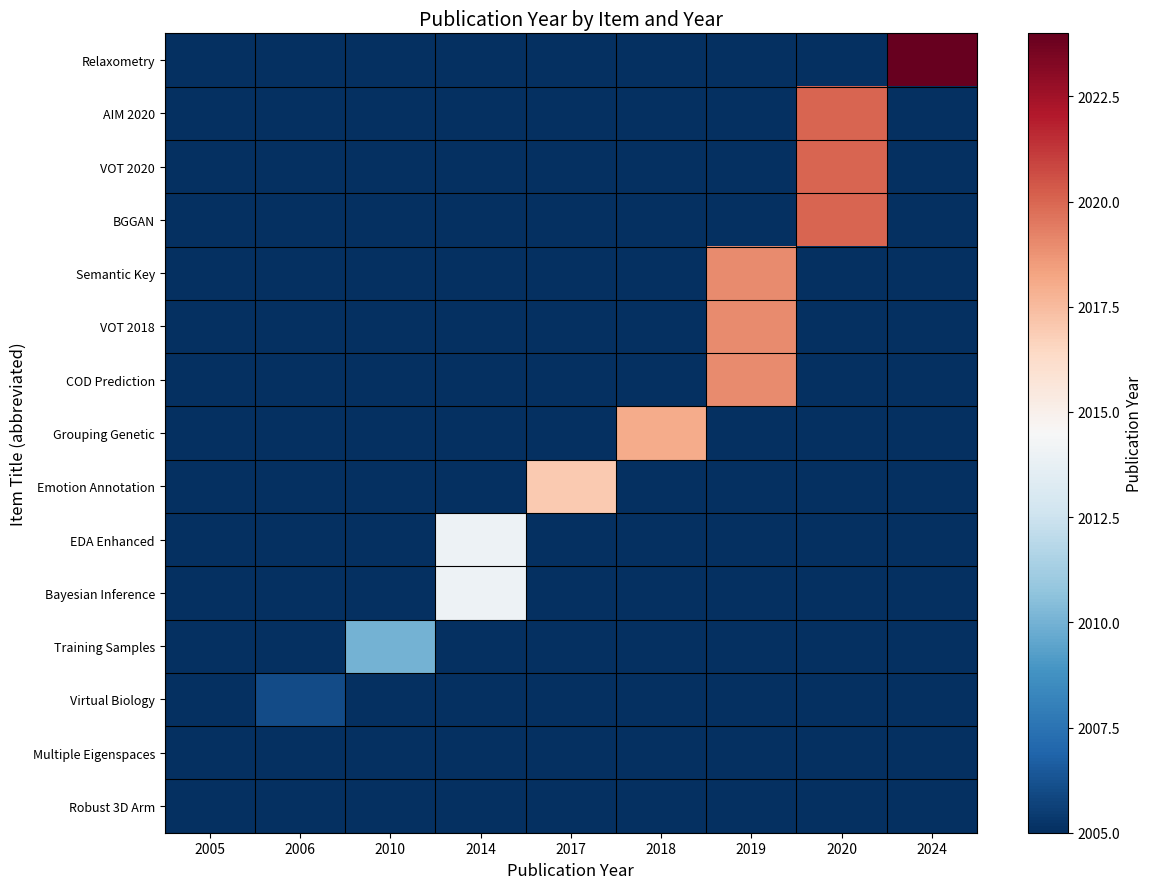

Between 2005 and 2018, which is larger?

2005